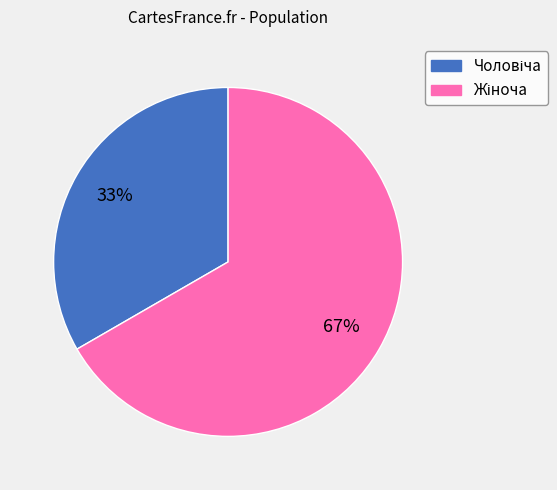

To the nearest percent, what is the average slice percentage?

50%